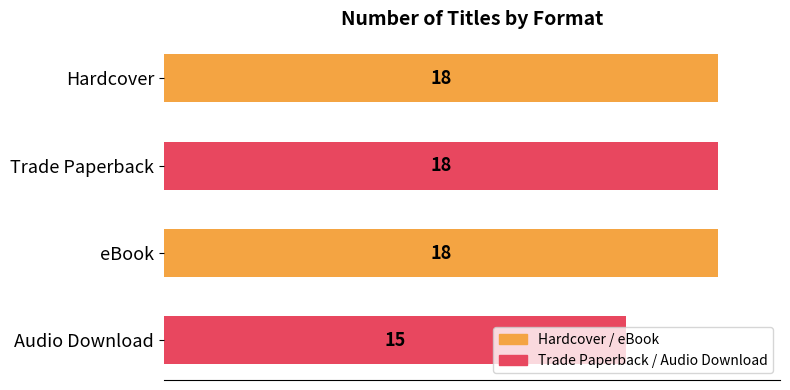

What is the change in value from eBook to Audio Download?

-3